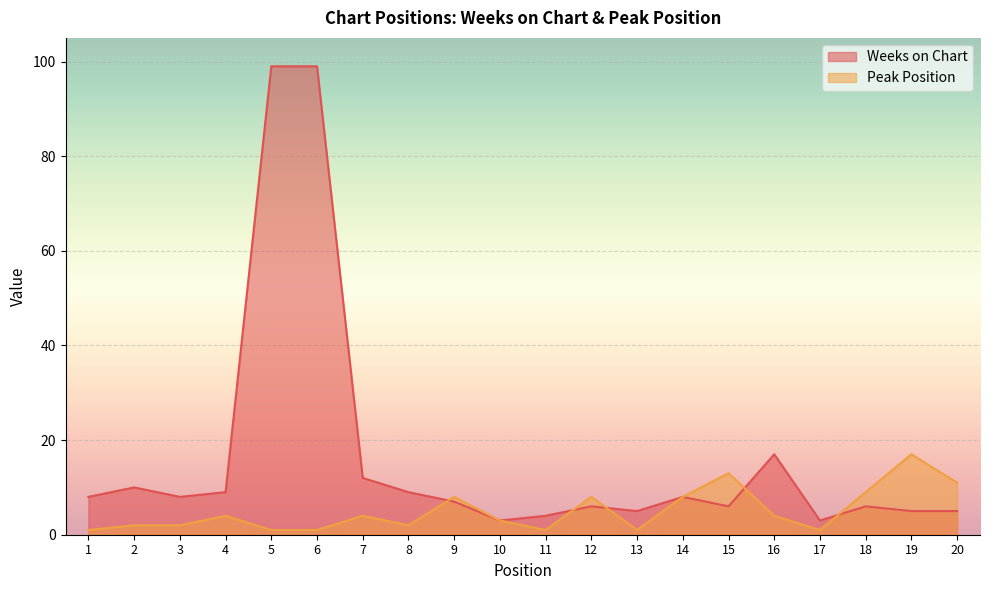

What is the minimum value shown in the chart?

1